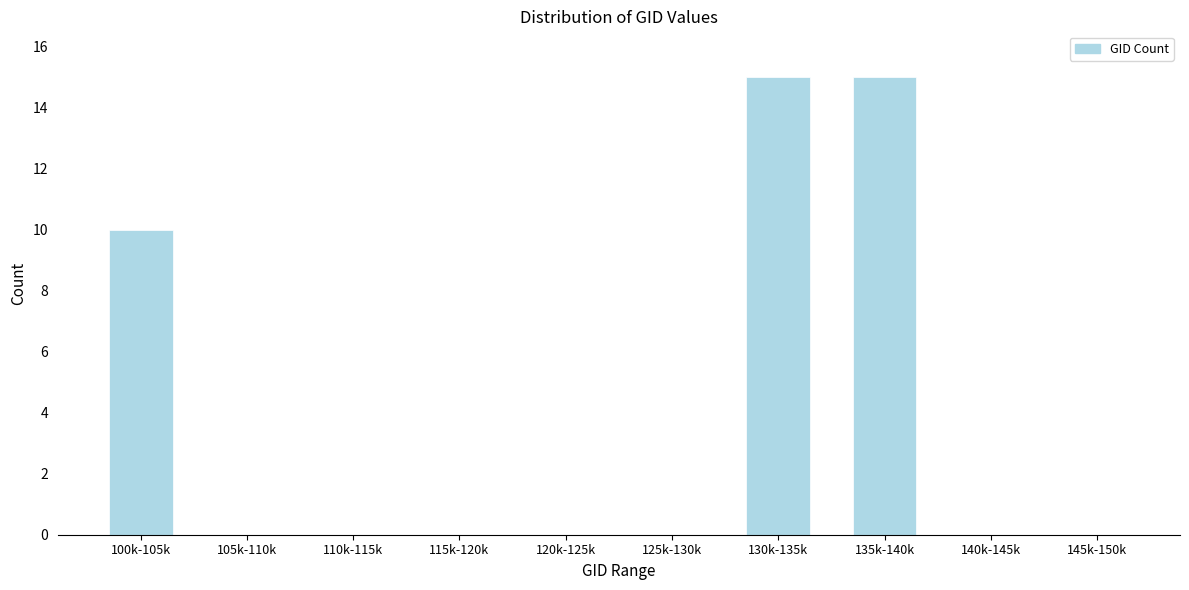

Reading left to right, what are all the values shown in this chart?

100k-105k=10	105k-110k=0	110k-115k=0	115k-120k=0	120k-125k=0	125k-130k=0	130k-135k=15	135k-140k=15	140k-145k=0	145k-150k=0